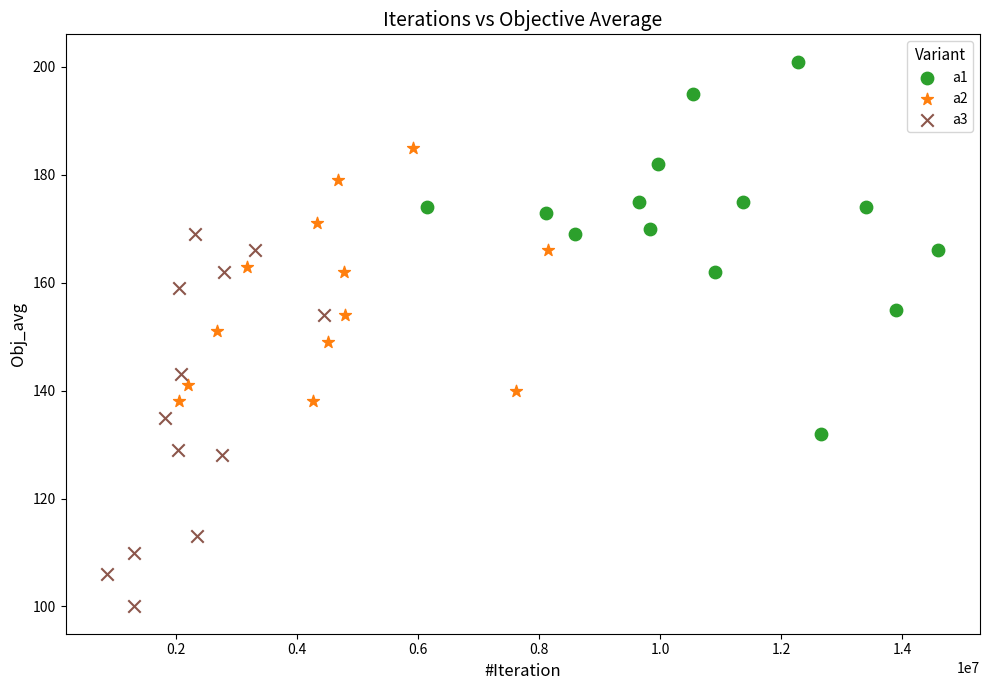

Which series contains the lowest Y value?

a3